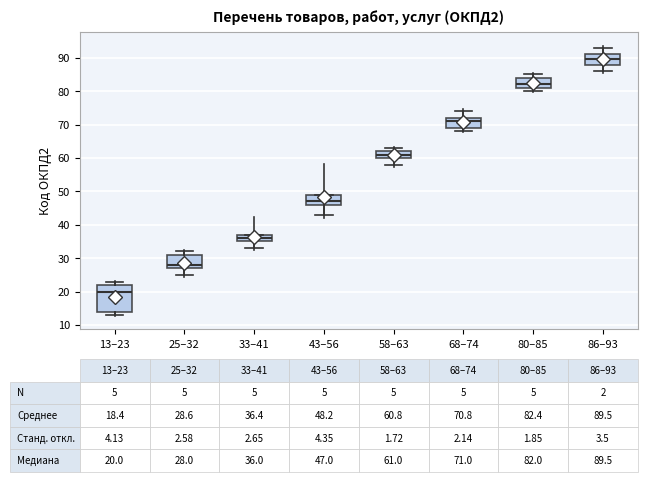

Which box is the tallest, from its lower edge to its upper edge?

13–23